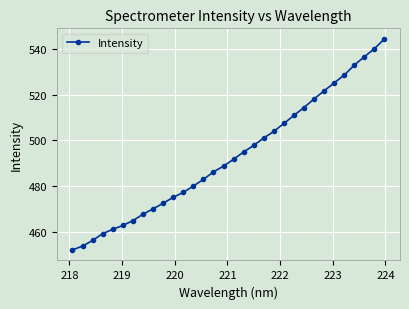

What is the minimum value shown in the chart?

452.0